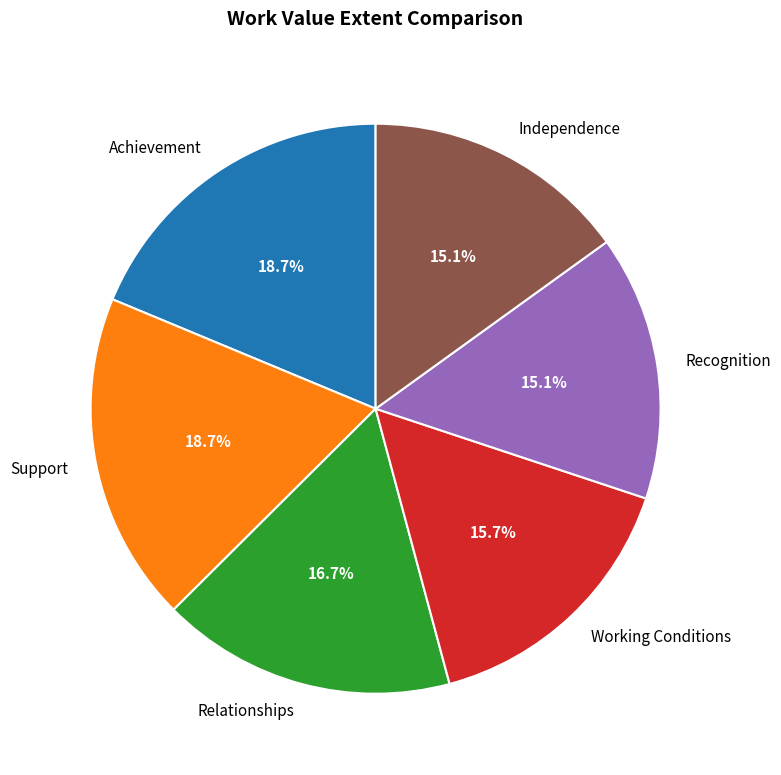

Does any single category account for the majority?

No